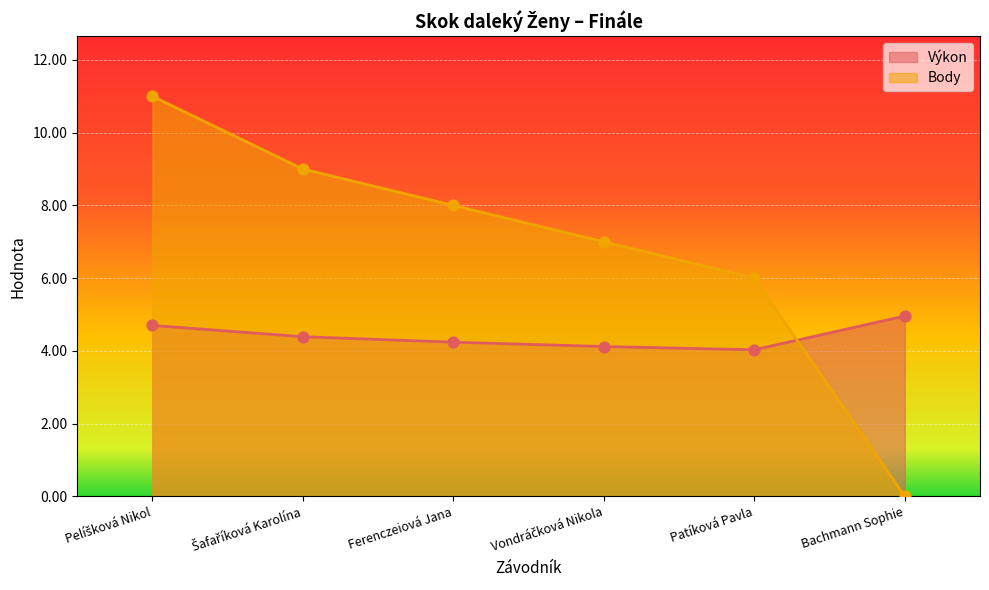

Which series reaches the minimum Y coordinate?

Body